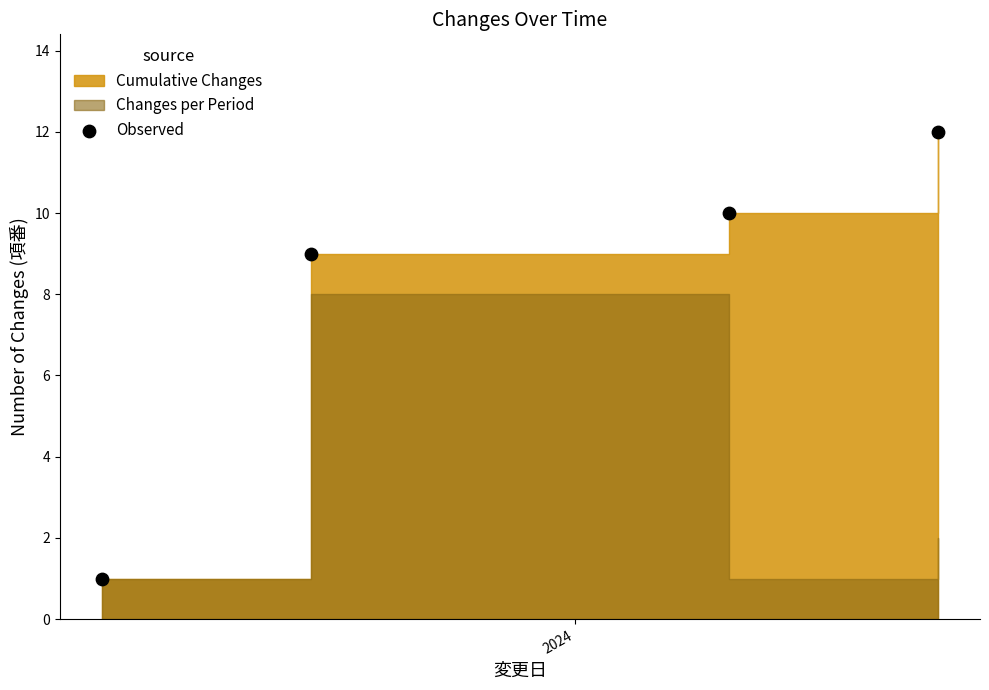

What Y value in the scatter plot is closest to 6?

9